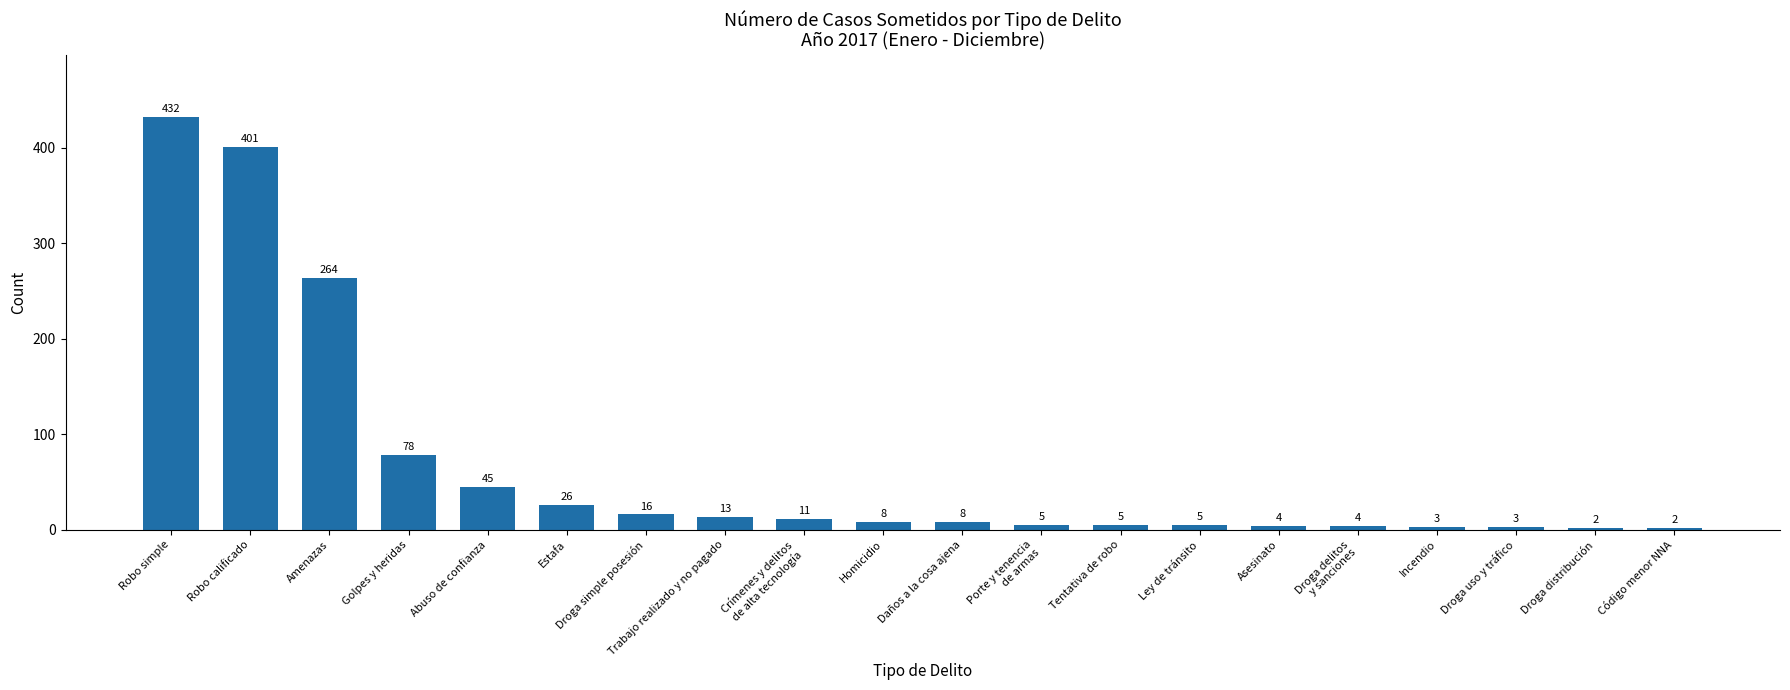

What is the difference between the values at Abuso de confianza and Amenazas?

219